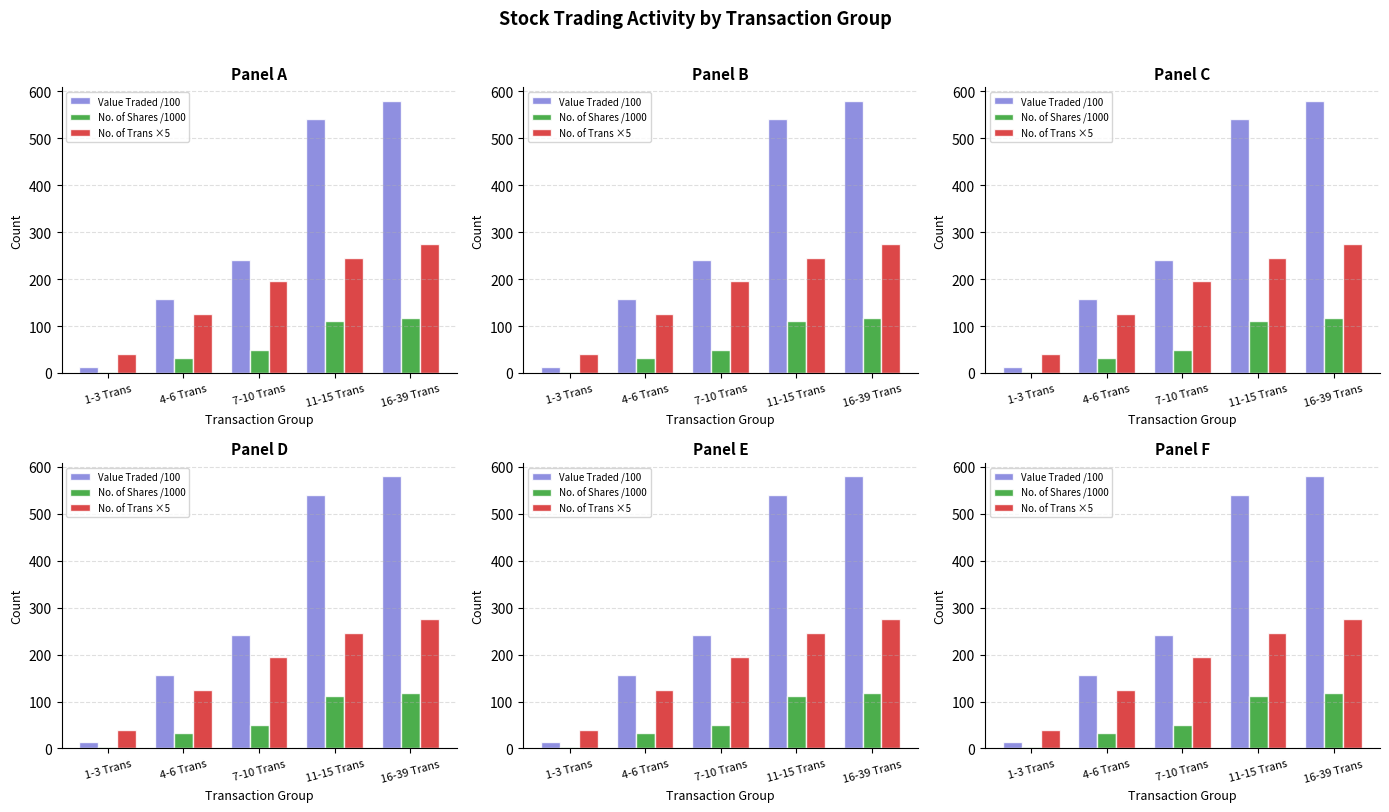

Reading right to left, transcribe all the data shown in this chart.

Value Traded /100: 579.3	540.7	241.5	157.0	13.5
No. of Shares /1000: 118.0	111.6	49.1	32.2	2.8
No. of Trans ×5: 275.0	245.0	195.0	125.0	40.0